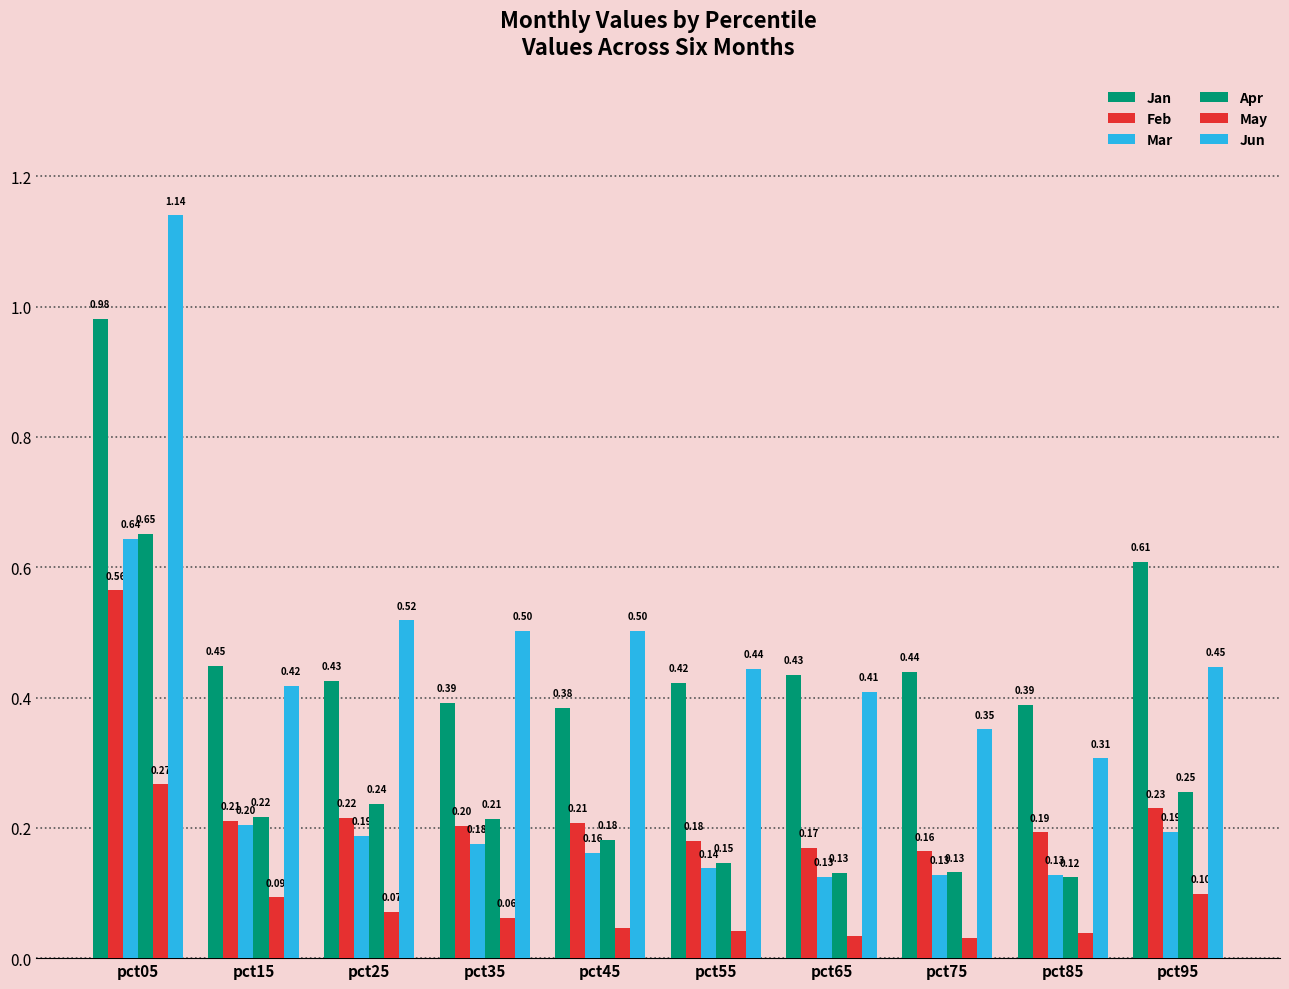

True or false: Apr has a value of 0.1 at pct85.

True